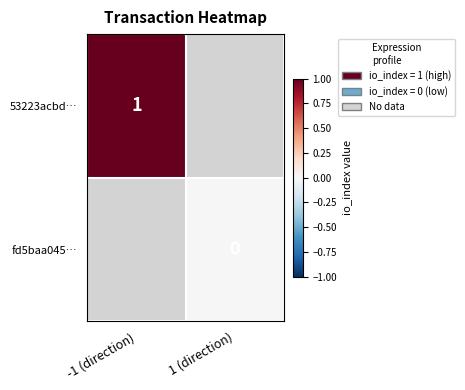

The 53223acbd… series shows 1.0 at -1 (direction). True or false?

True